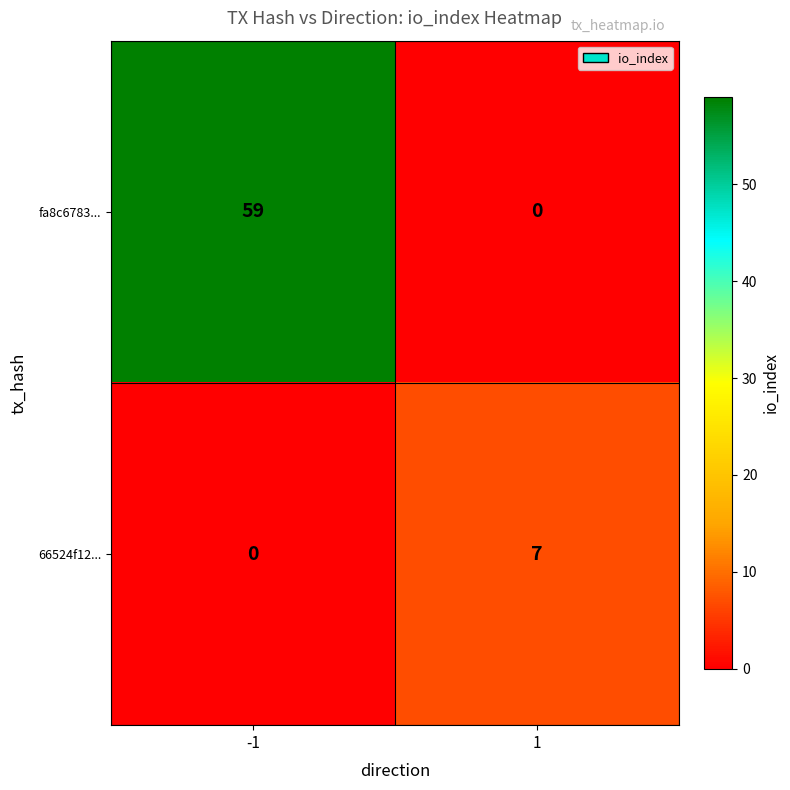

How many values in the fa8c6783... series are below 59?

1